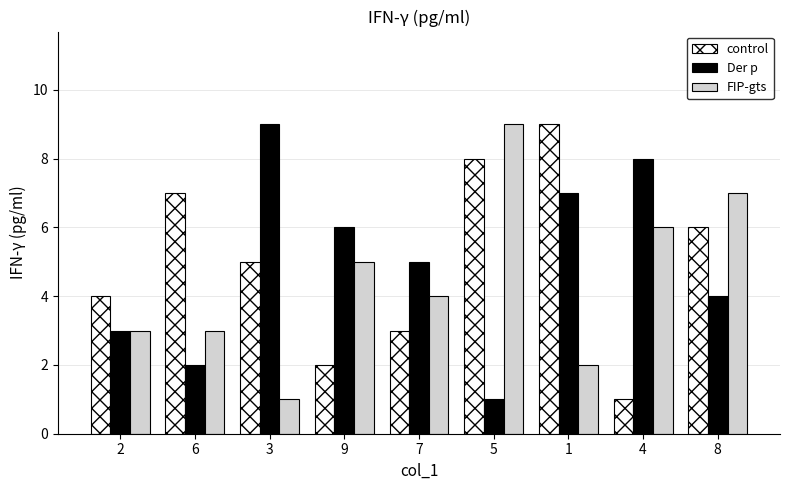

What is the difference between the highest and lowest values at 1?

7